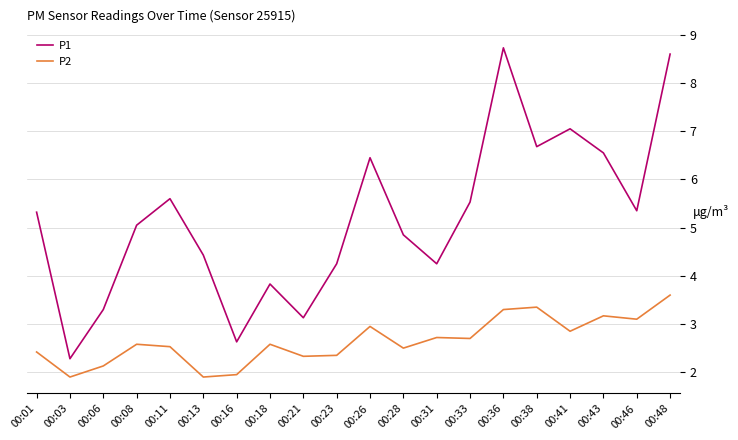

What is the difference between the second highest and second lowest values in the P1 series?

6.0